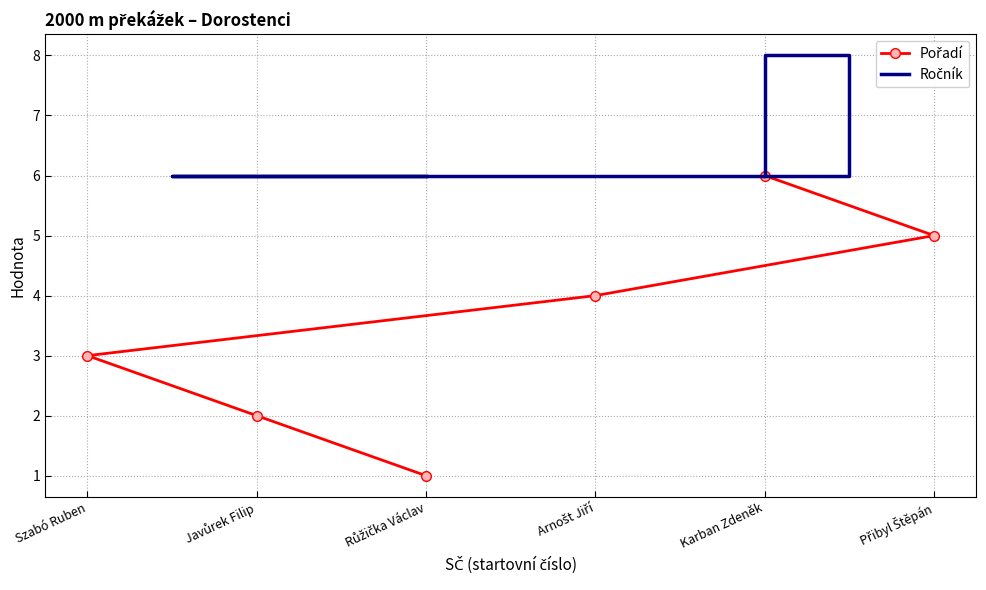

At which label does Ročník reach its peak?

Přibyl Štěpán